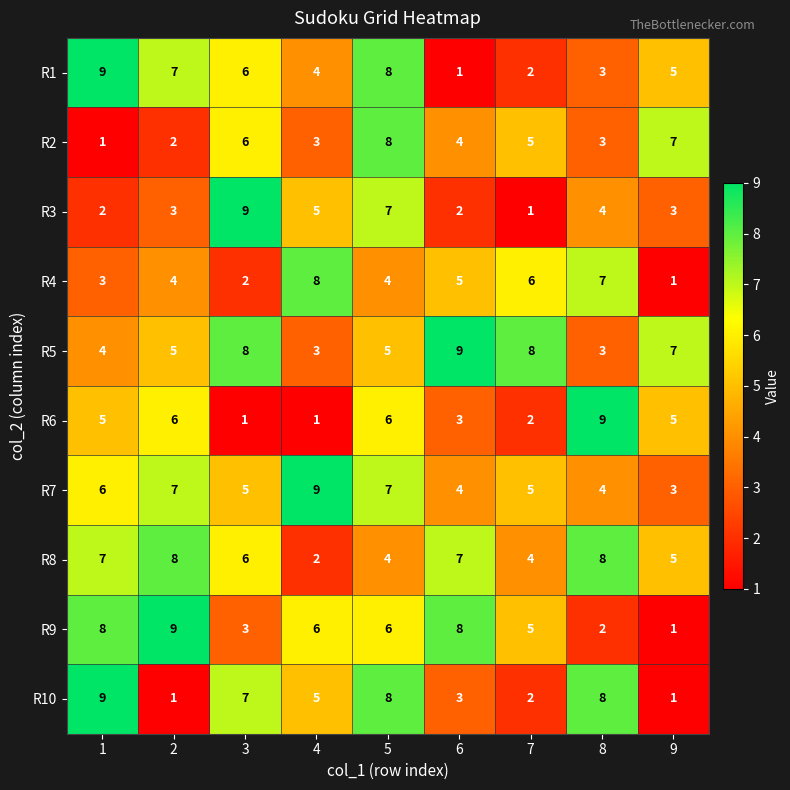

What is the maximum value for R6?

9